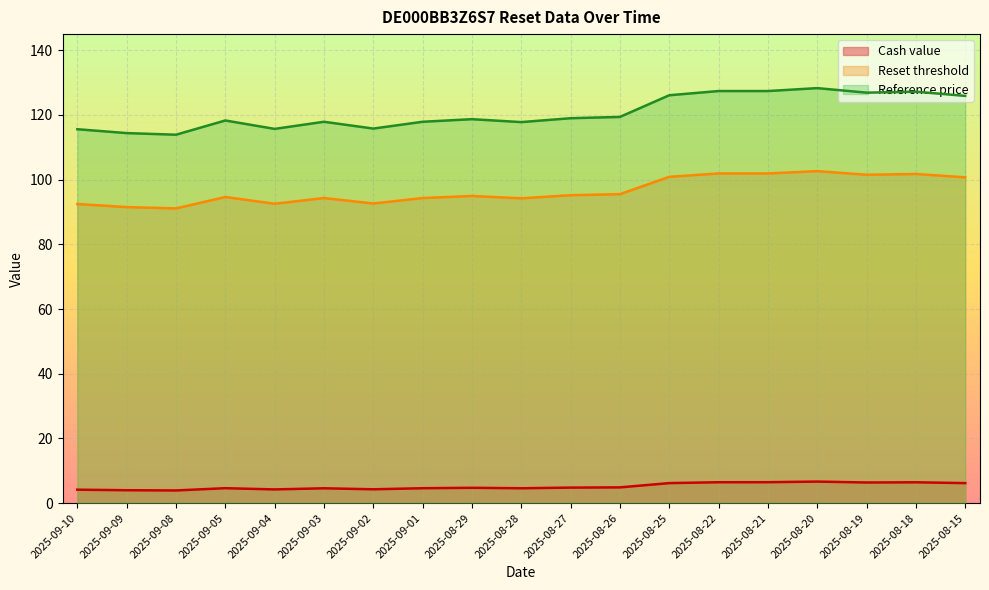

What is the label of the 10th point from the right?

2025-08-28